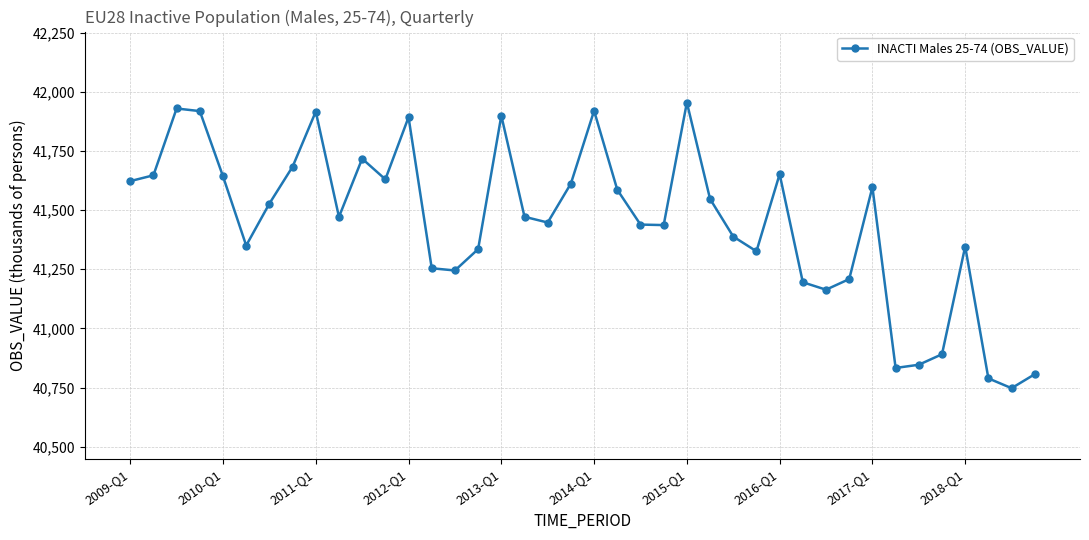

What is the difference between the second highest and second lowest values?

1140.4